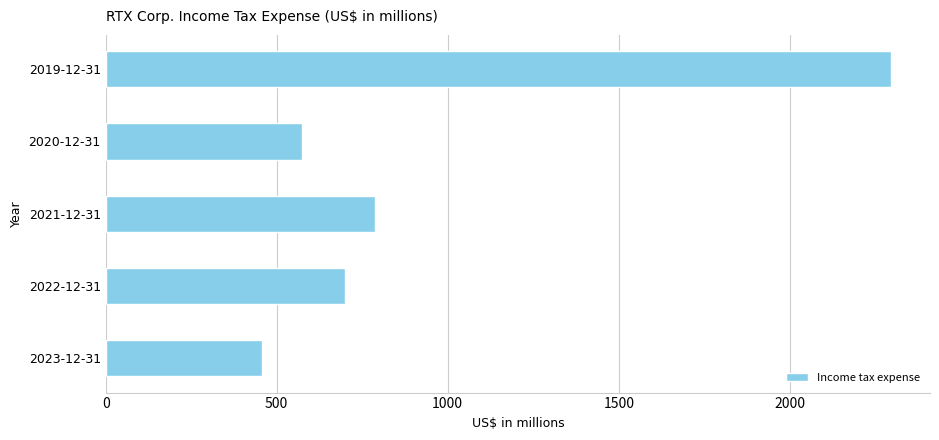

The value at 2019-12-31 is 2295. True or false?

True